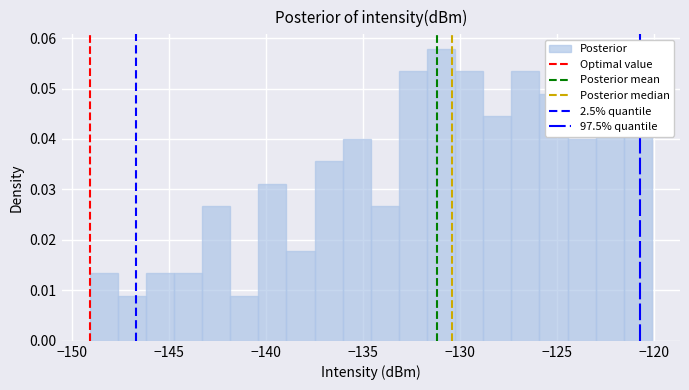

Around what value on the x-axis is the tallest bar? Give the approximate position of its centre, as read against the axis.

-131.0